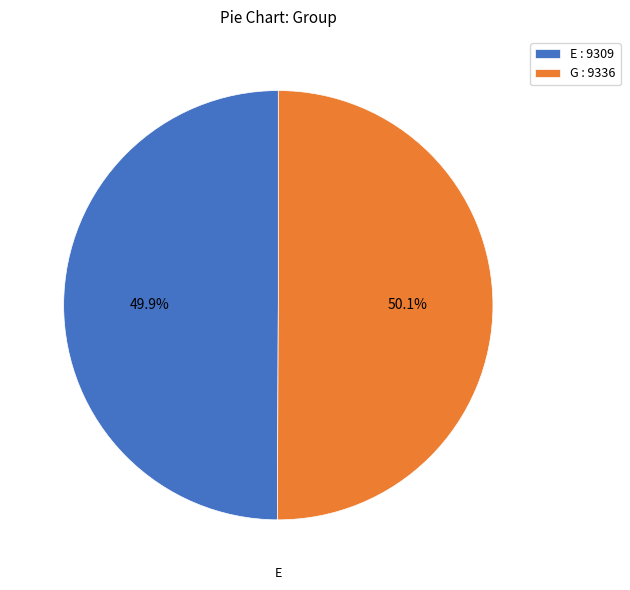

What is the ratio of the value at G : 9336 to the value at E : 9309?

1.0